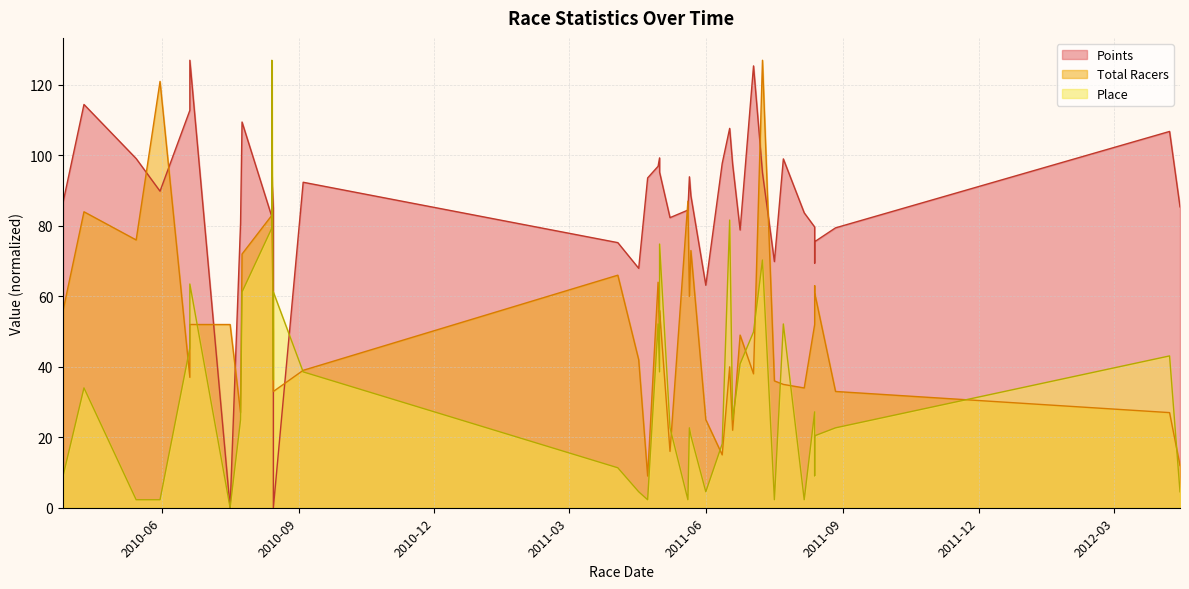

True or false: Total Racers has a value of 71.5 at 11.

False